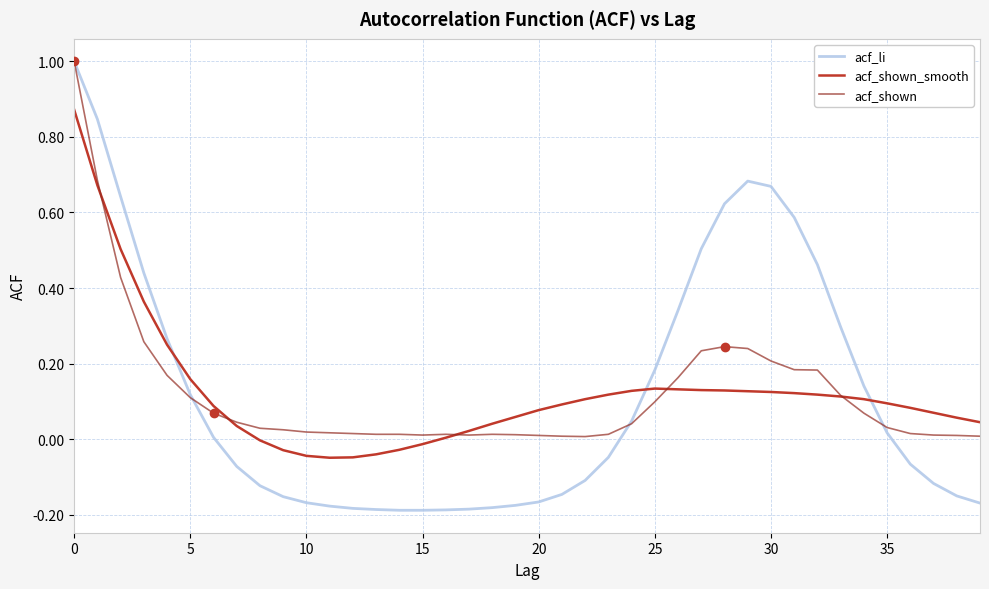

After their last crossing, which series has the higher values: acf_li or acf_shown_smooth?

acf_shown_smooth